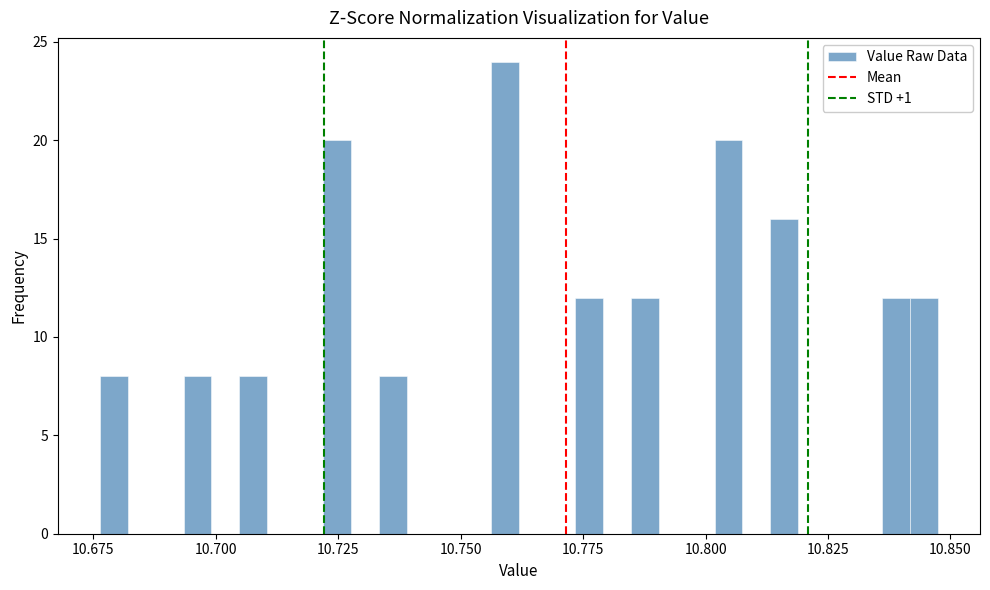

Around what value on the x-axis is the tallest bar? Give the approximate position of its centre, as read against the axis.

10.760